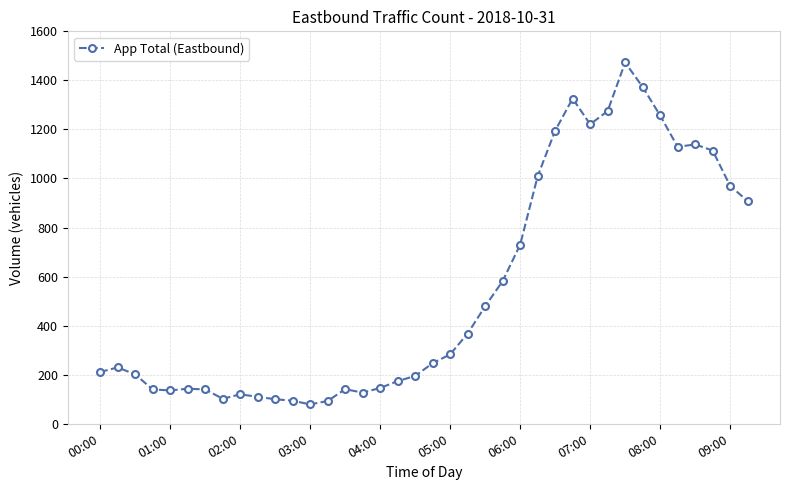

What is the maximum value shown in the chart?

1473